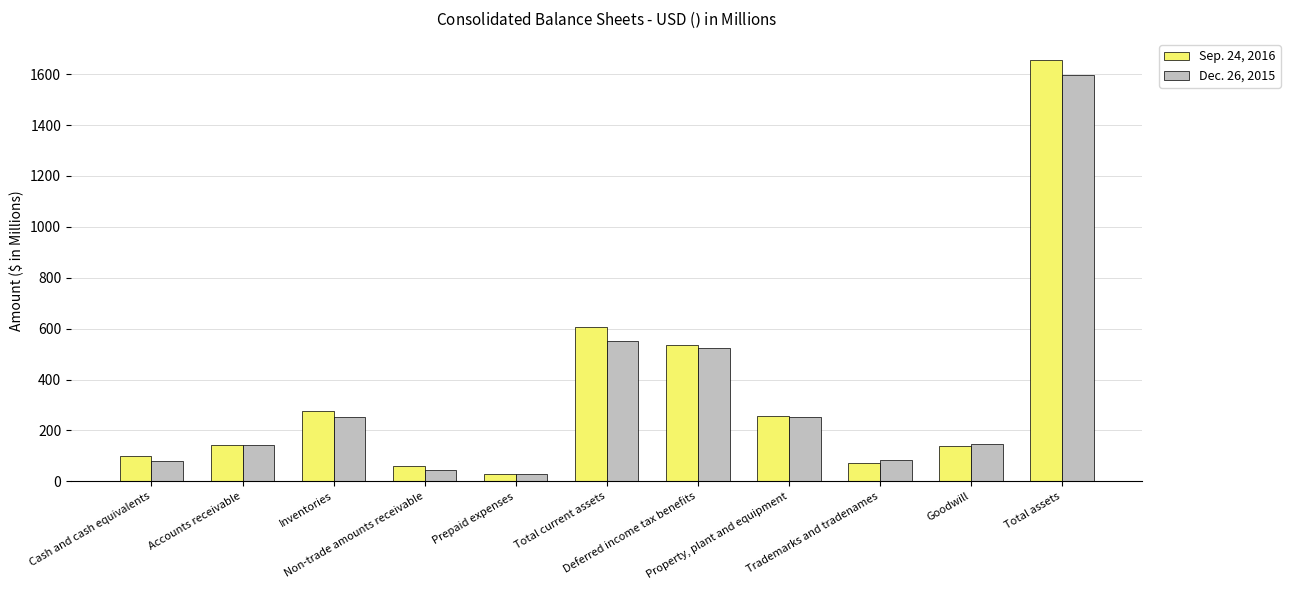

What is the difference between the maximum and minimum values in the Dec. 26, 2015 series?

1570.3